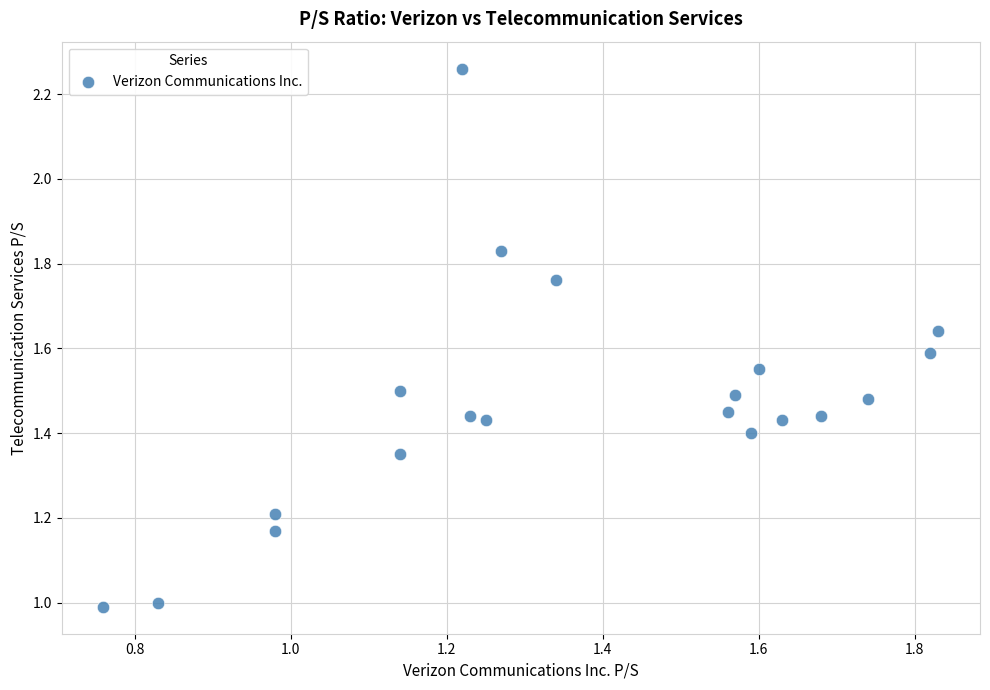

What is the range of X values (max minus min)?

1.1